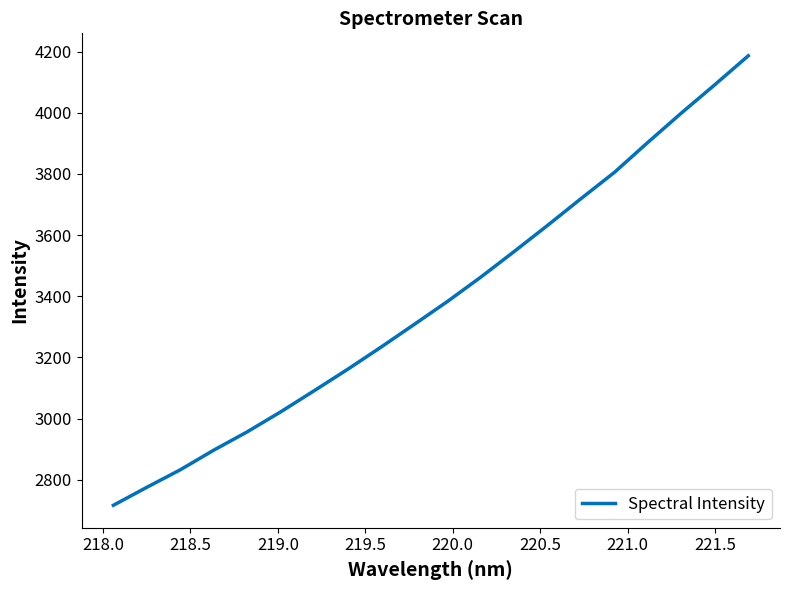

What is the minimum value shown in the chart?

2716.9